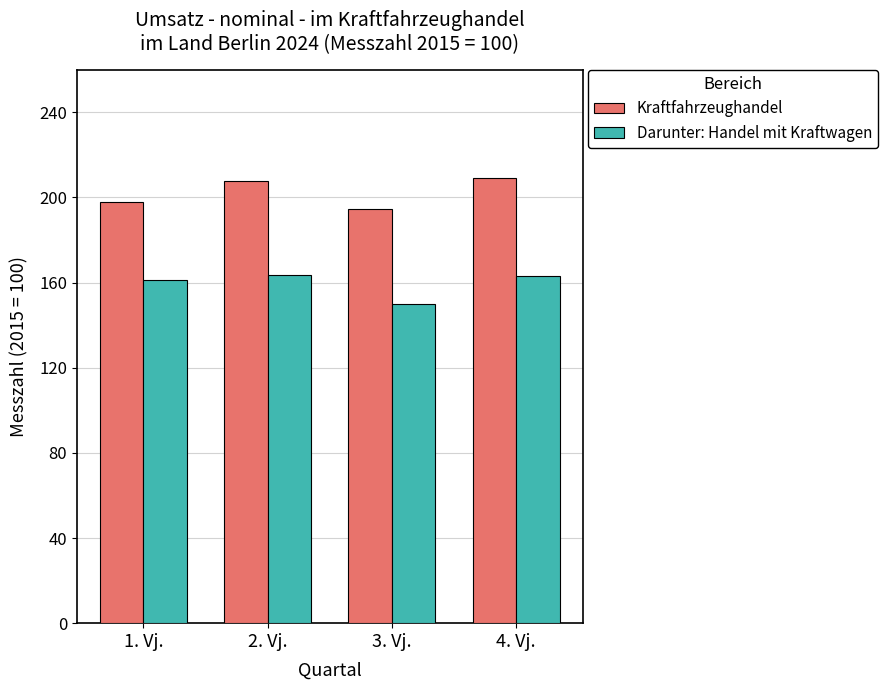

List the series in order of their overall mean, lowest first.

Darunter: Handel mit Kraftwagen, Kraftfahrzeughandel